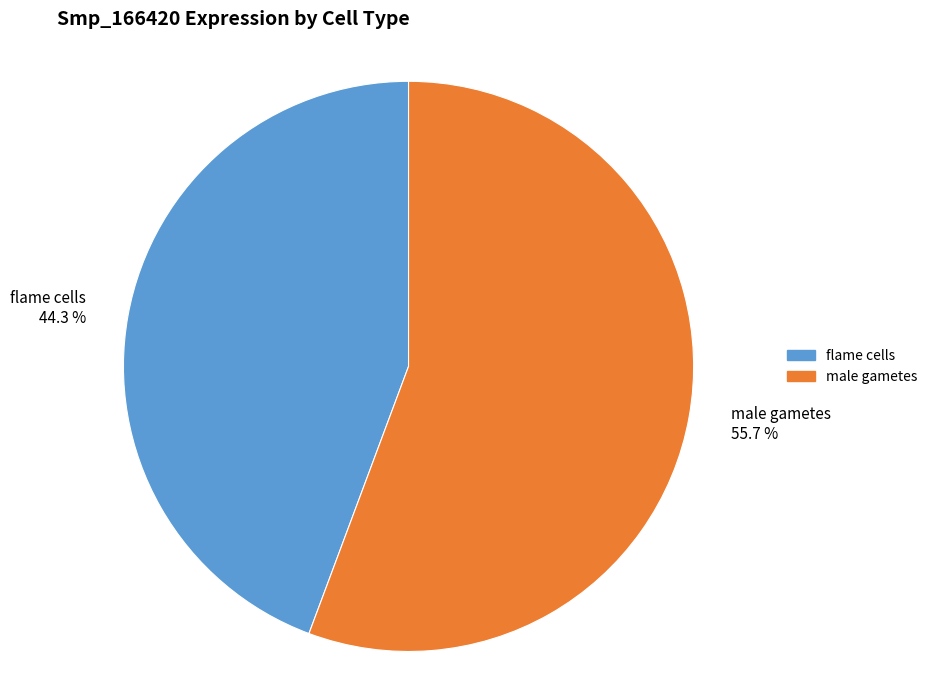

Count the number of slices in the pie.

2